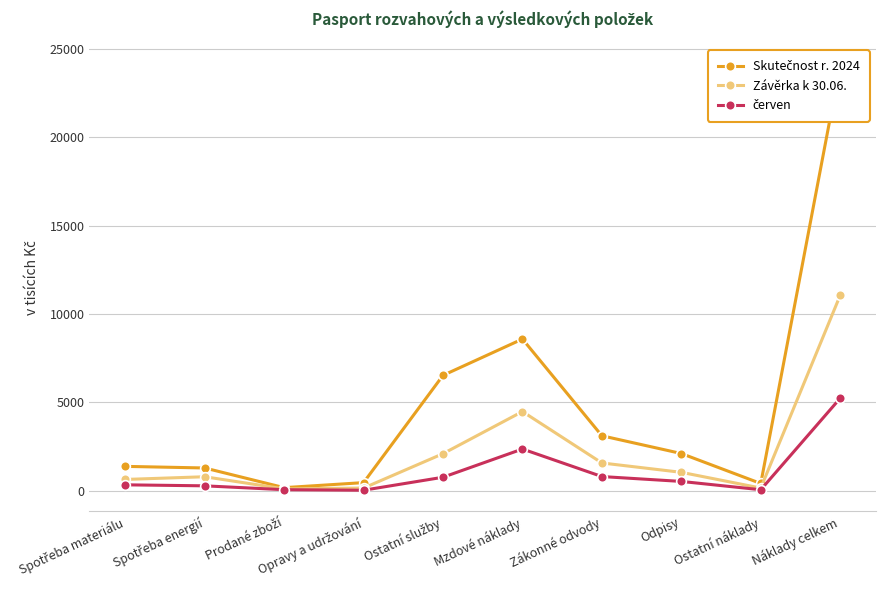

Rank the series by their average value, from highest to lowest.

Skutečnost r. 2024, Závěrka k 30.06., červen